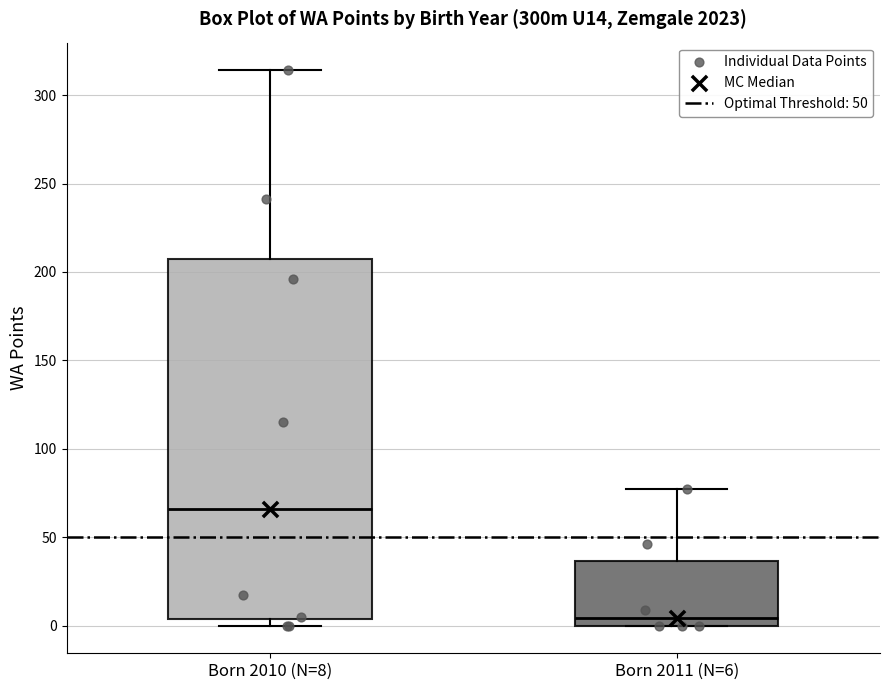

Which box has the lowest median line?

Born 2011 (N=6)